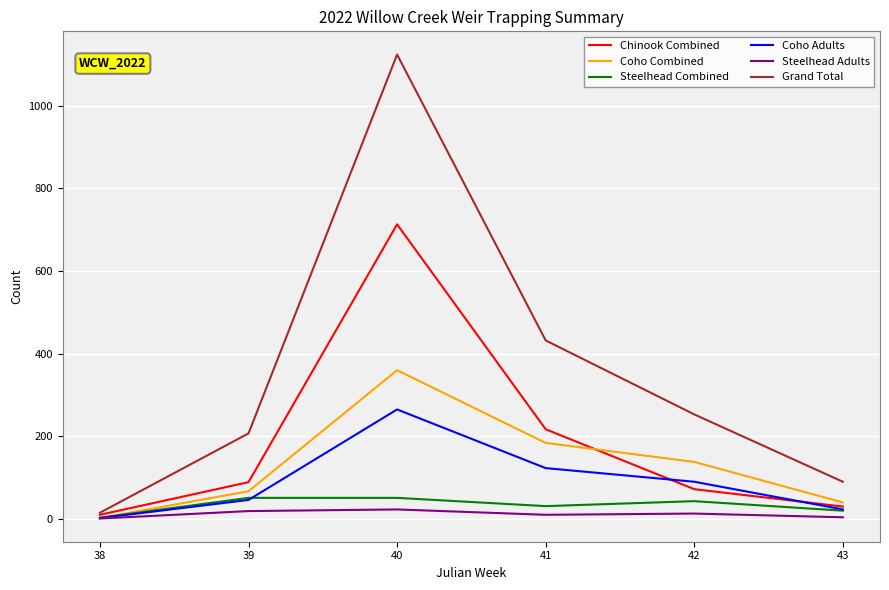

True or false: Chinook Combined has a value of 35 at 39.

False